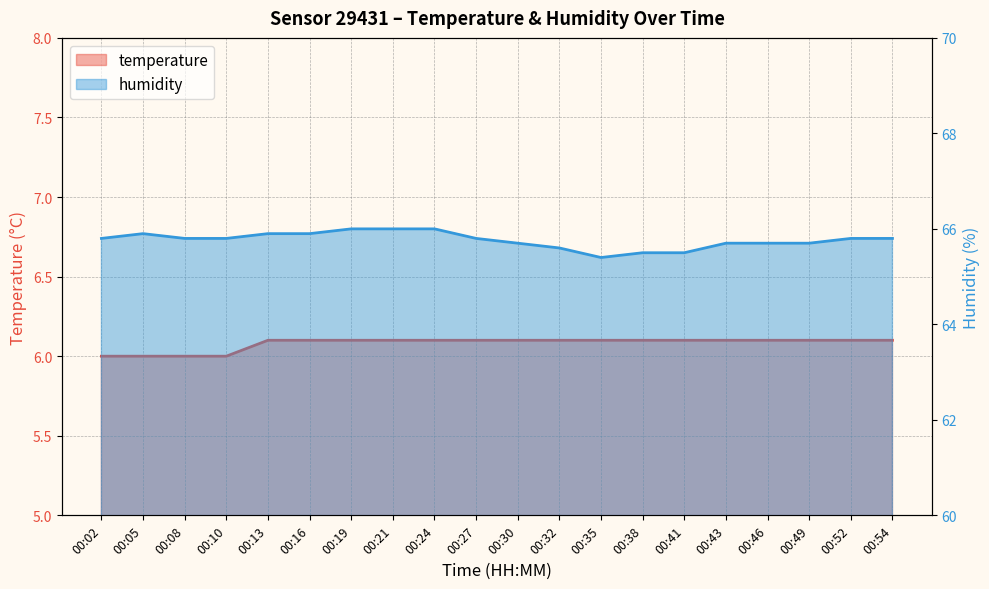

The temperature series shows 6.1 at 00:35. True or false?

True